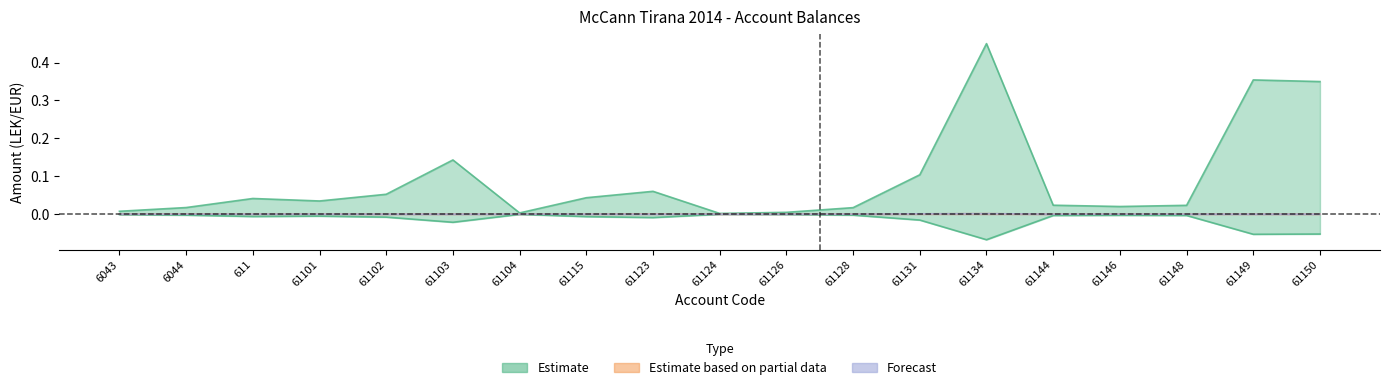

What position from the left is 61131?

13